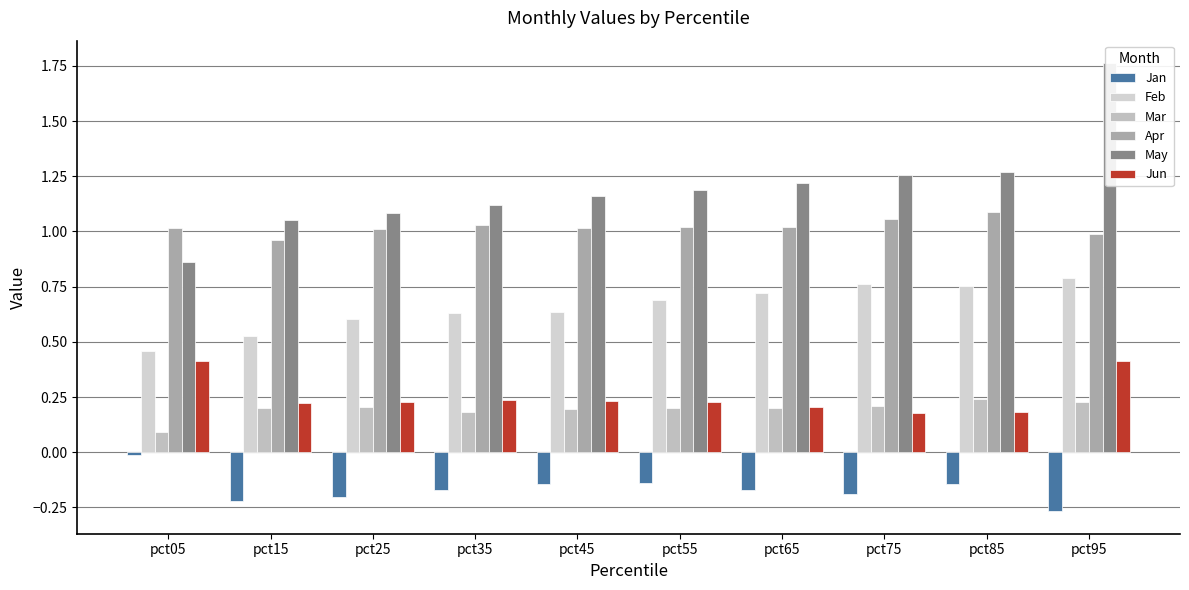

How many data points in Apr are less than 1?

2